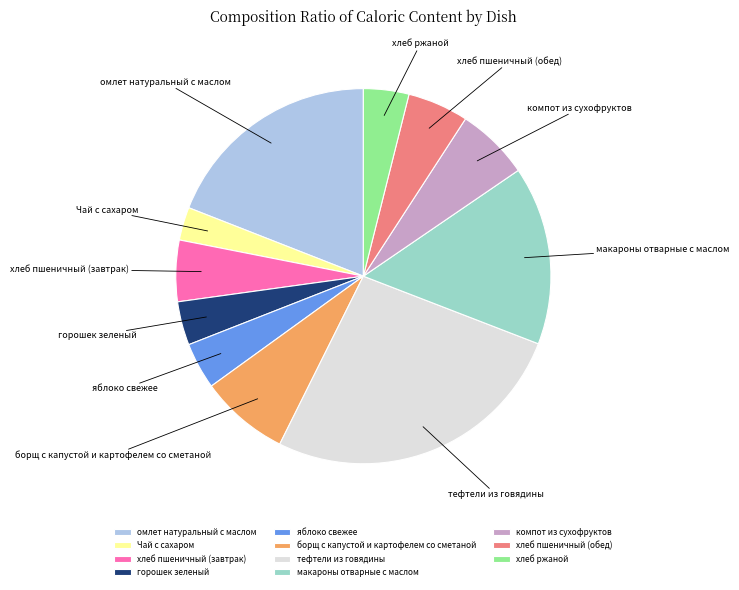

Do тефтели из говядины and макароны отварные с маслом together represent more than half of the pie?

No